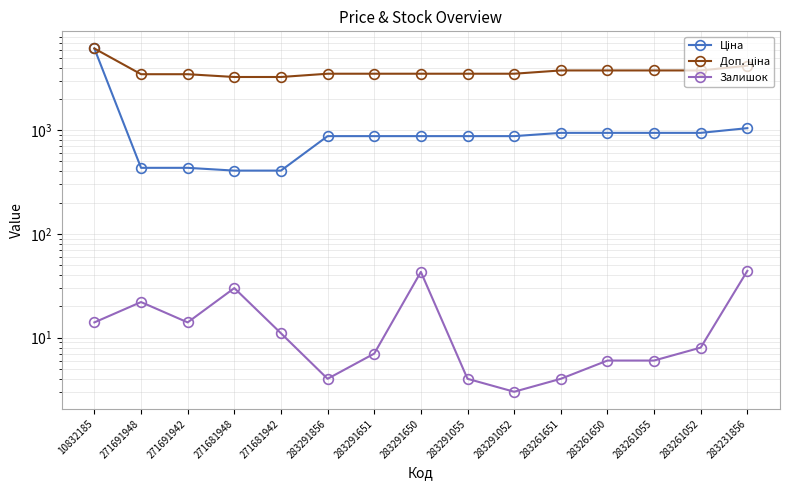

Is it true that Доп. ціна equals 5776.1 at 271691948?

False